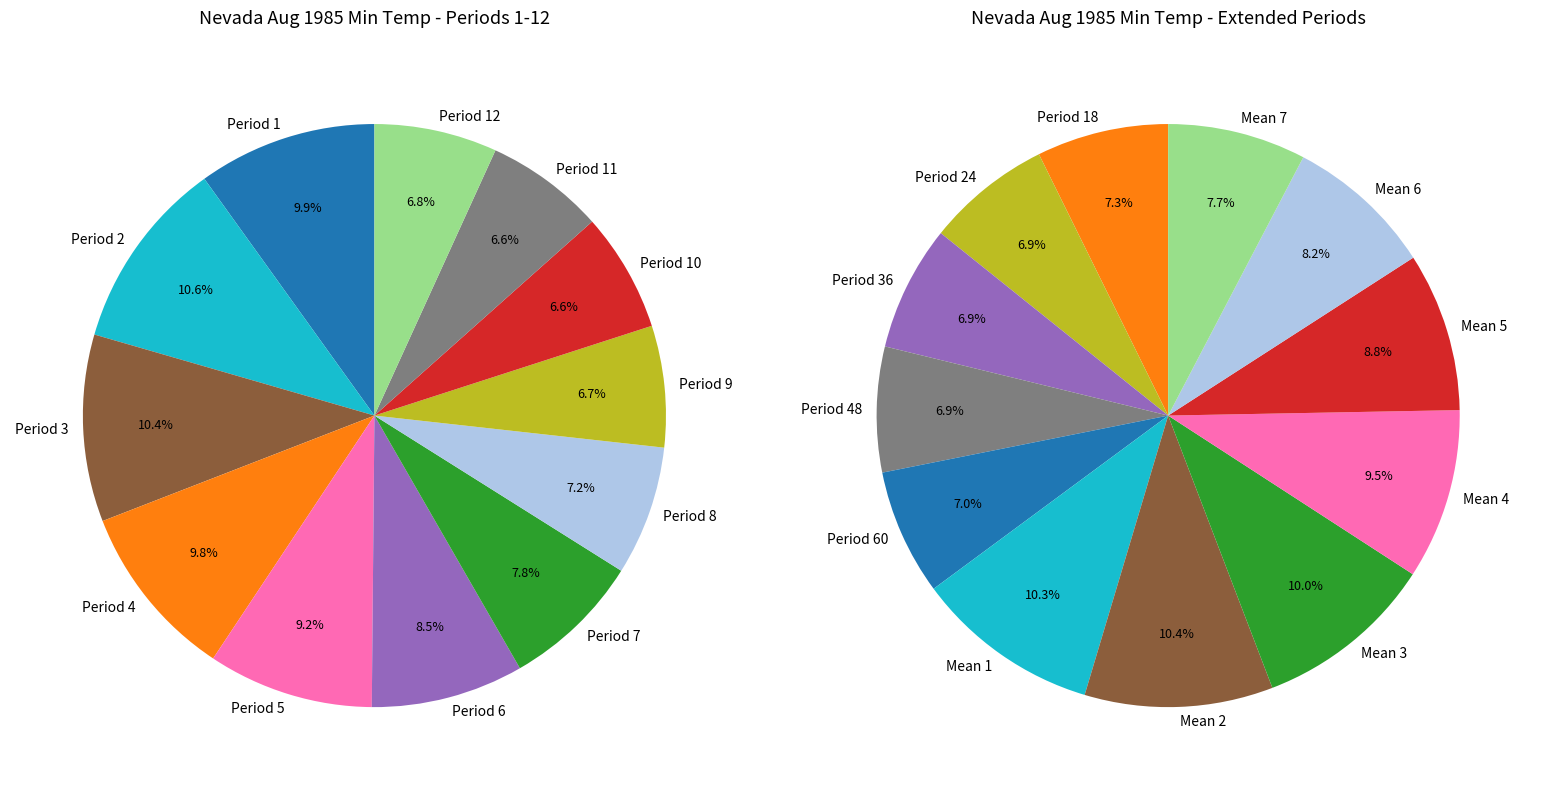

To the nearest percent, what is the difference between the largest and smallest slice percentages?

4%